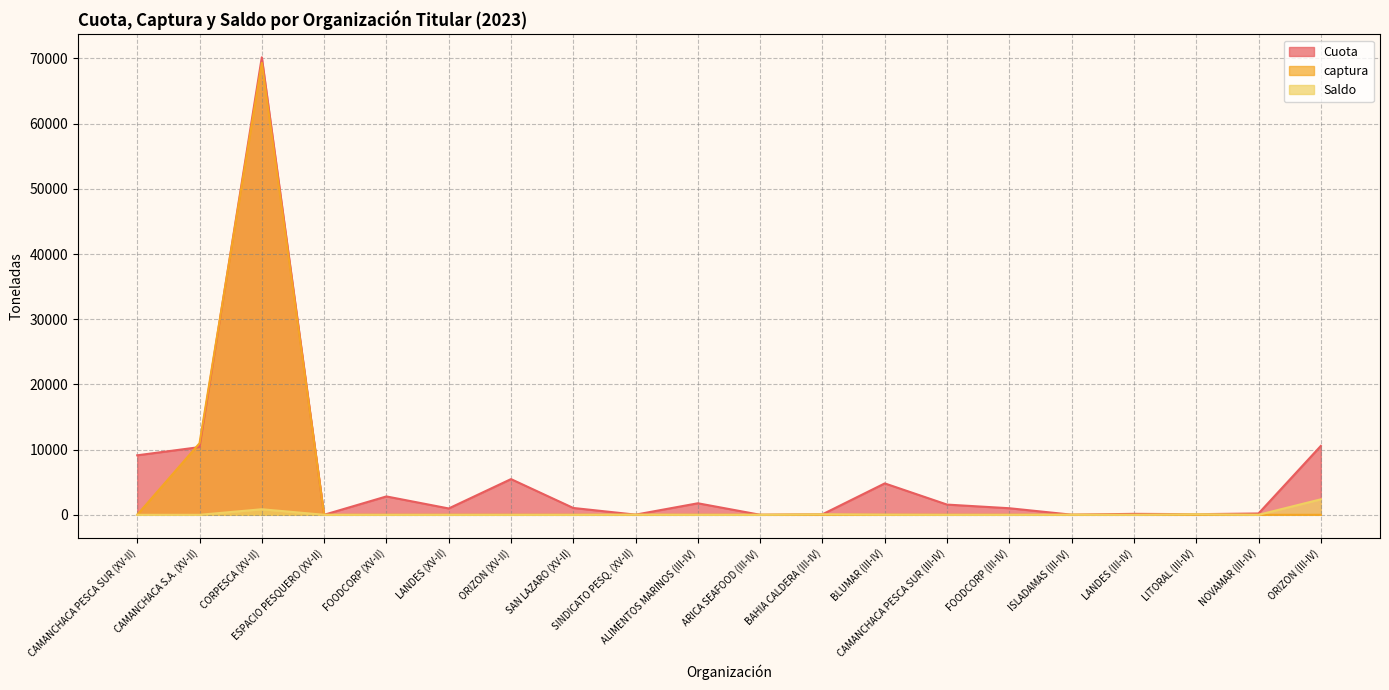

How many lines are shown in the chart?

3